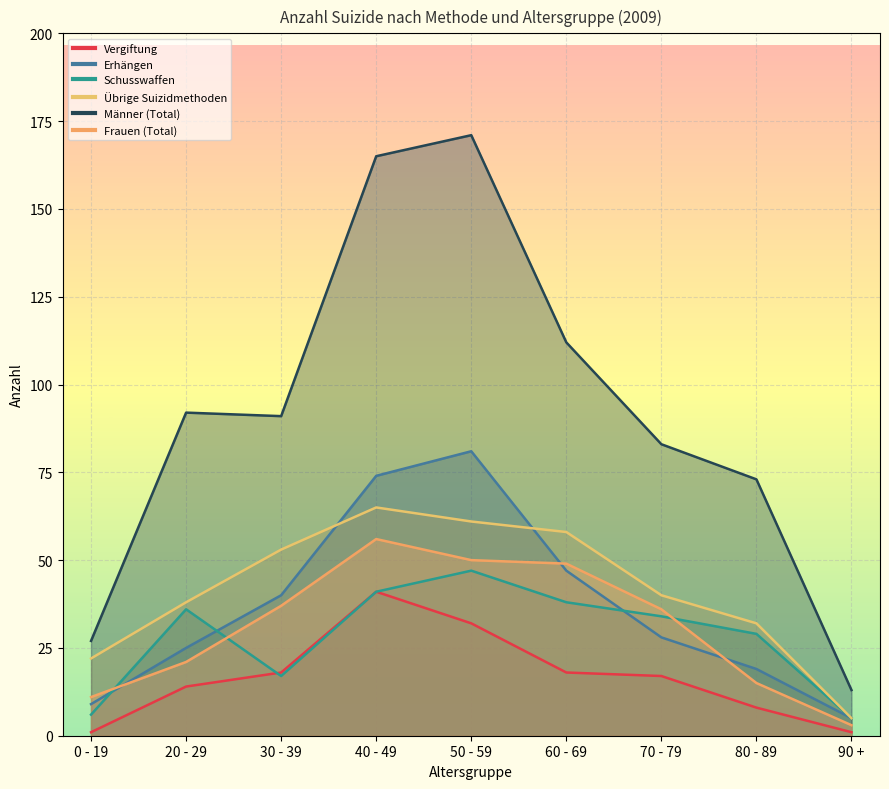

True or false: Übrige Suizidmethoden has more than 2 points higher than both neighbors.

False